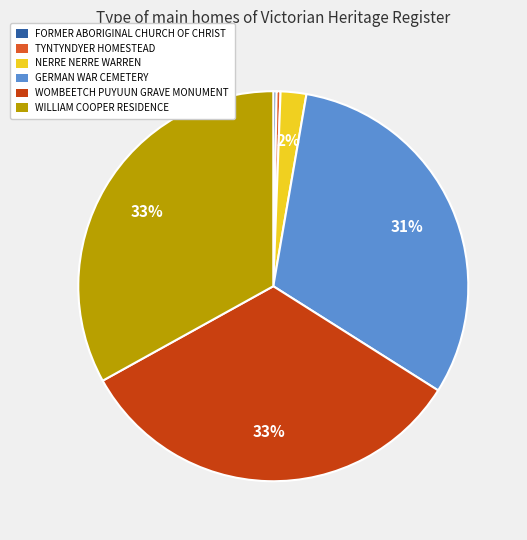

Is there any slice that represents more than half of the pie?

No